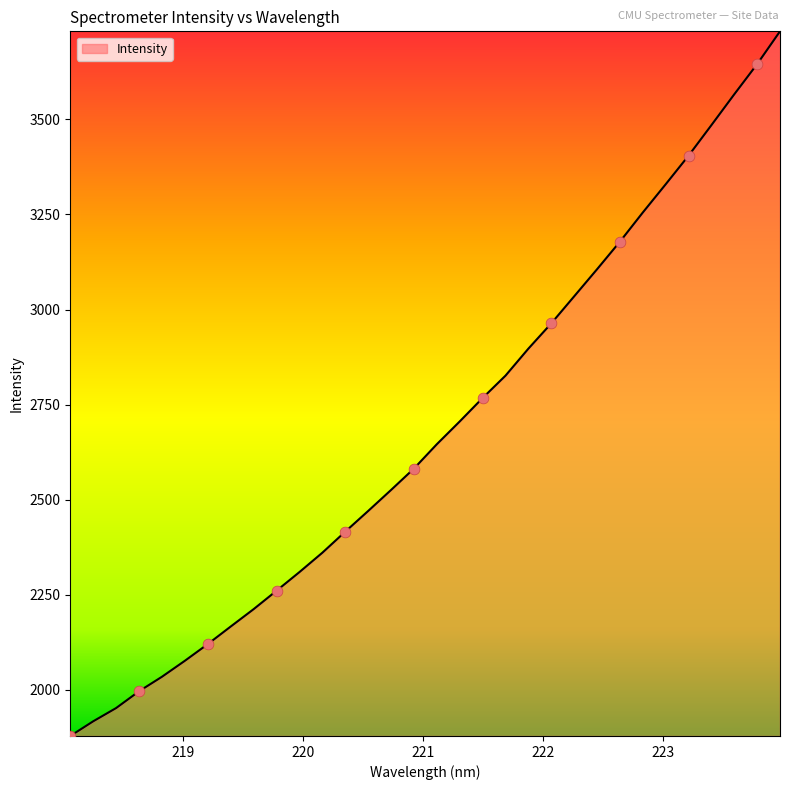

What is the smallest value displayed?

1878.7